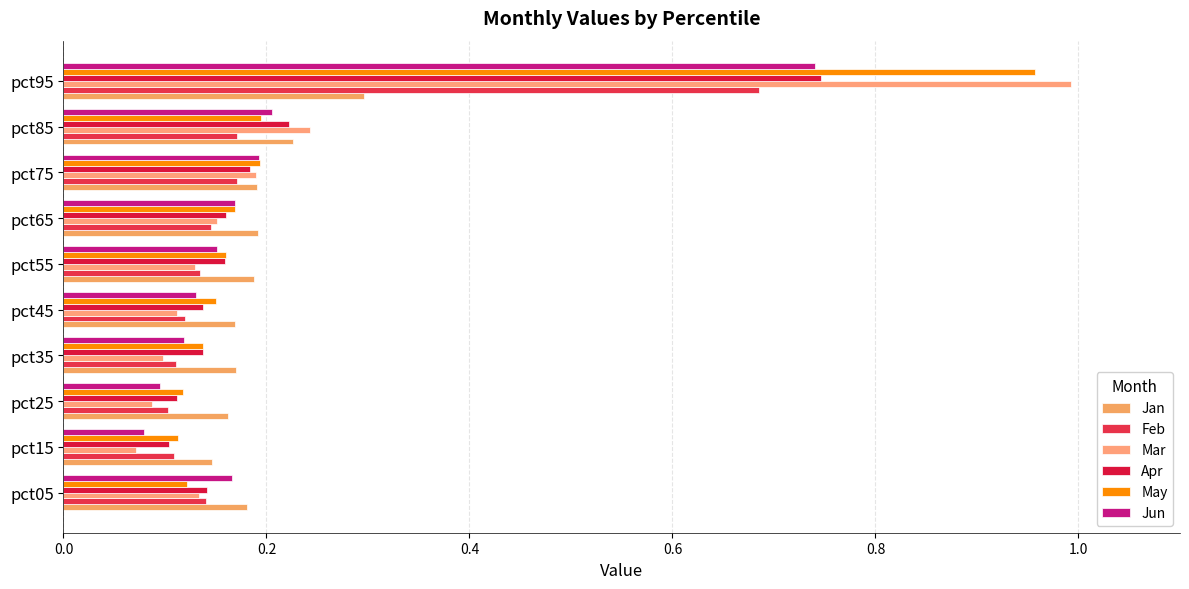

Which series has the widest spread of values?

Mar